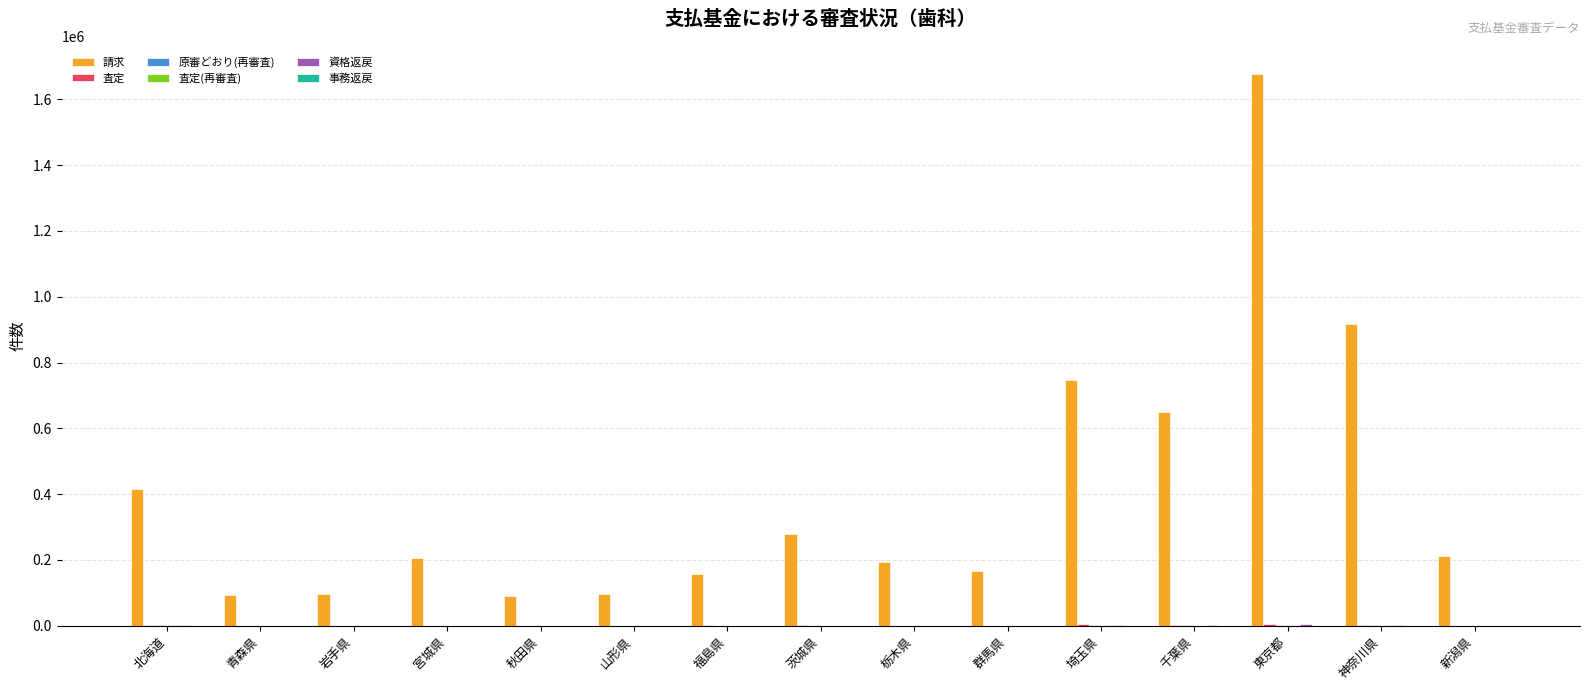

Which series has the largest total across all categories?

請求